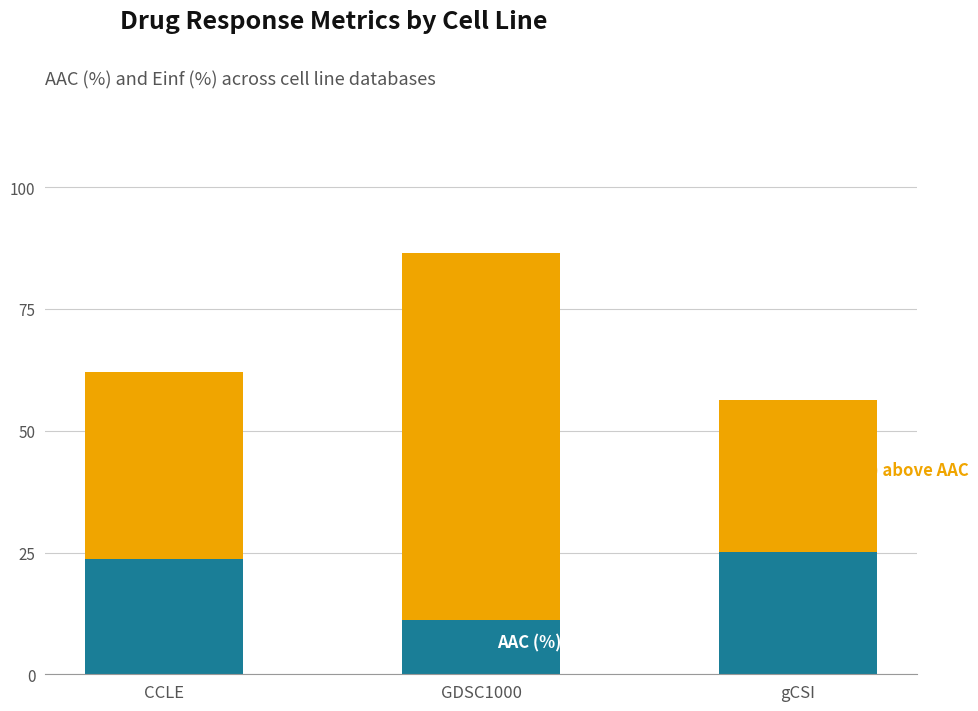

How many bars are there in total?

3